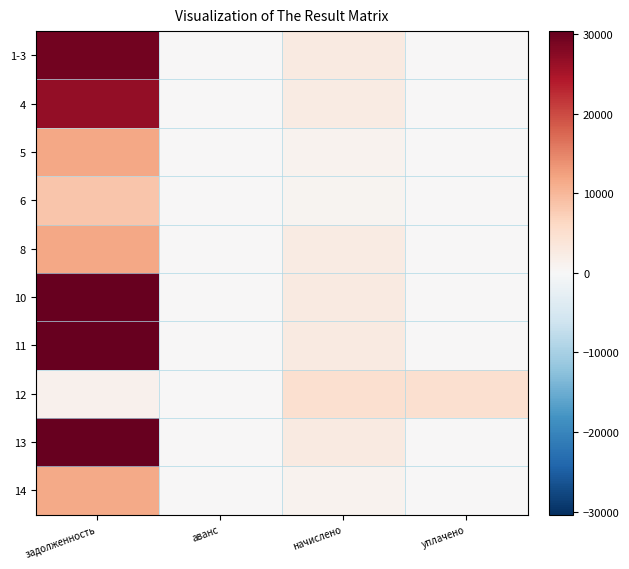

Which label corresponds to the smallest value in the chart?

аванс